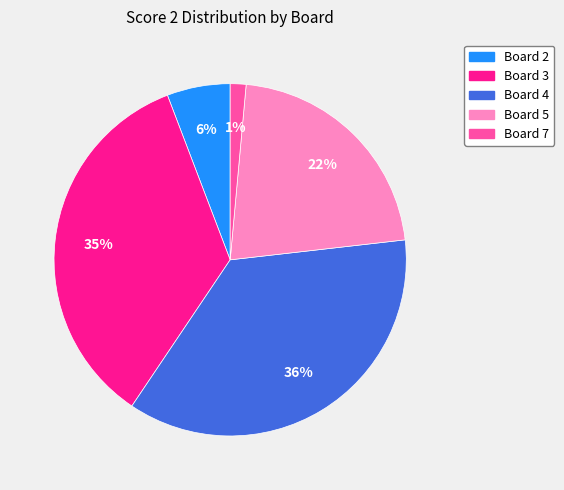

Does any single category account for the majority?

No